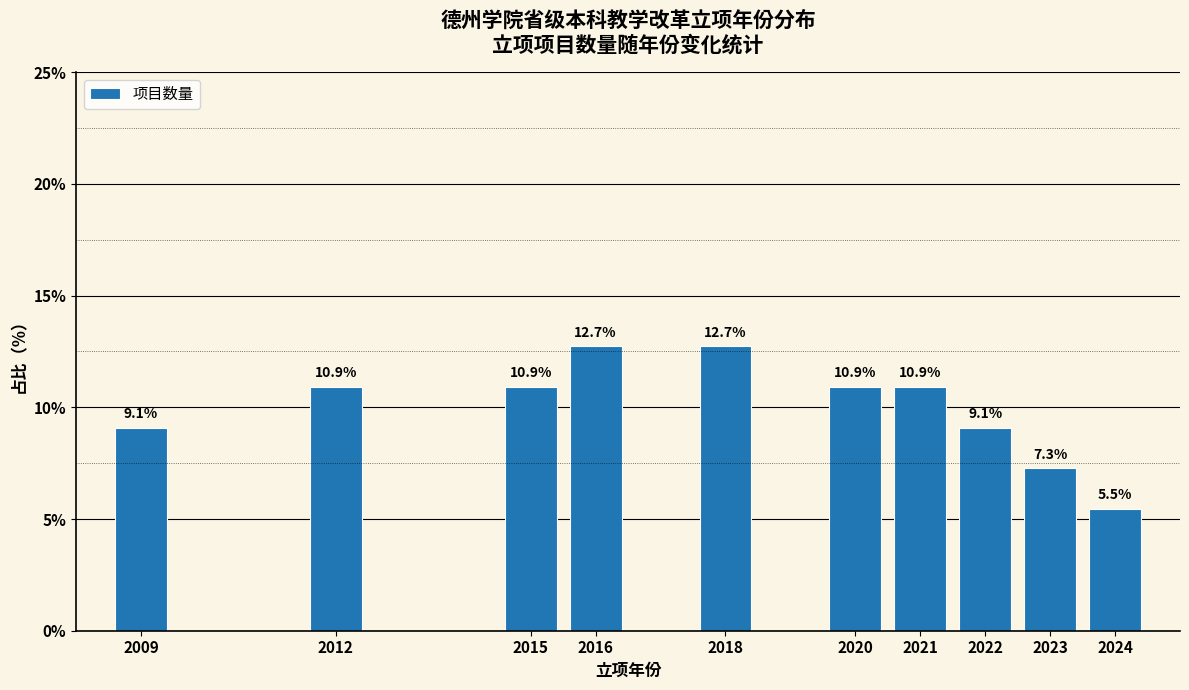

Reading right to left, what are all the values shown in this chart?

2024=5.5	2023=7.3	2022=9.1	2021=10.9	2020=10.9	2018=12.7	2016=12.7	2015=10.9	2012=10.9	2009=9.1